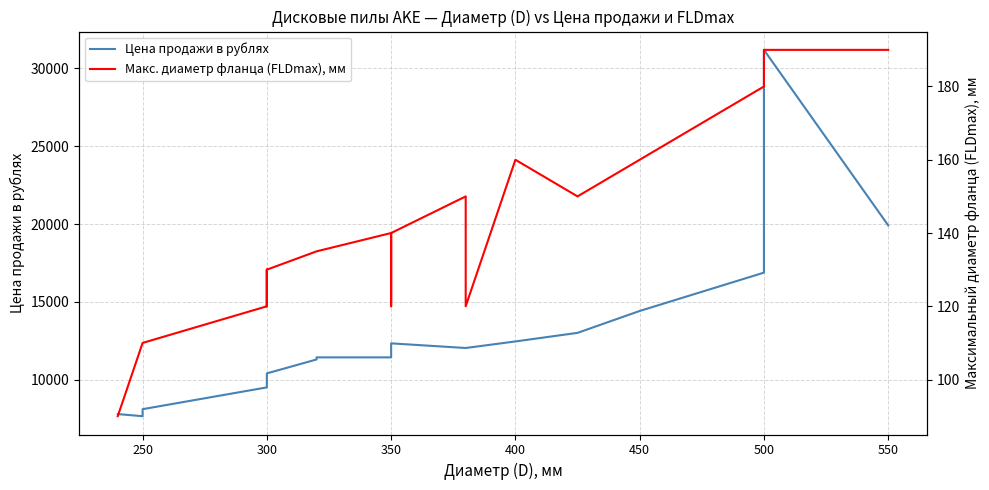

Count the number of data series in this chart.

2